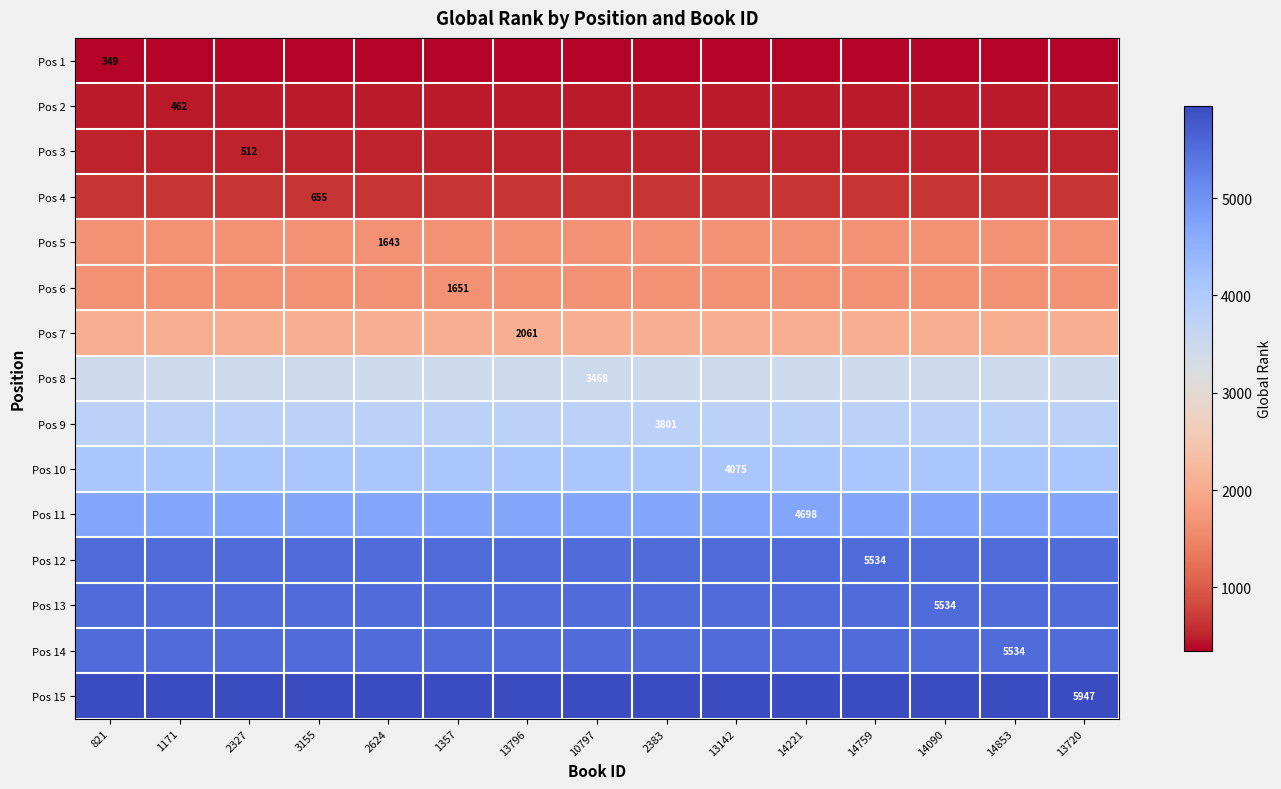

List the labels in order of Pos 10 value, largest first.

821, 1171, 2327, 3155, 2624, 1357, 13796, 10797, 2383, 13142, 14221, 14759, 14090, 14853, 13720